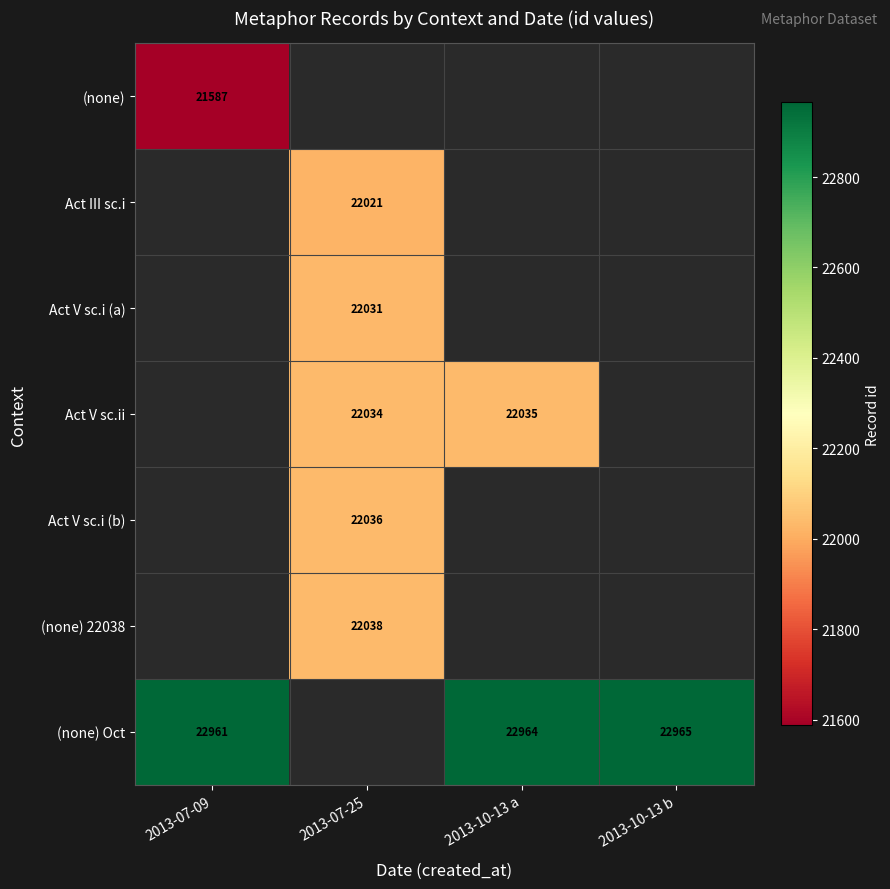

True or false: Act V sc.i (b) has a value of 22036 at 2013-07-25.

True